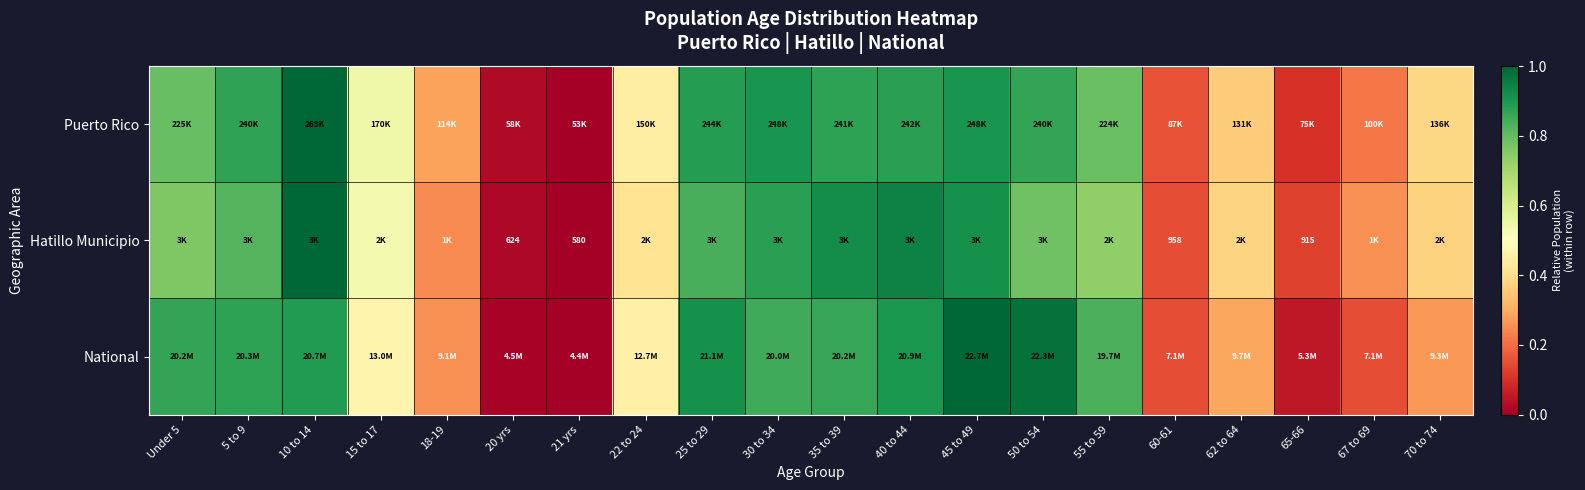

At which category is the sum across all series the highest?

10 to 14